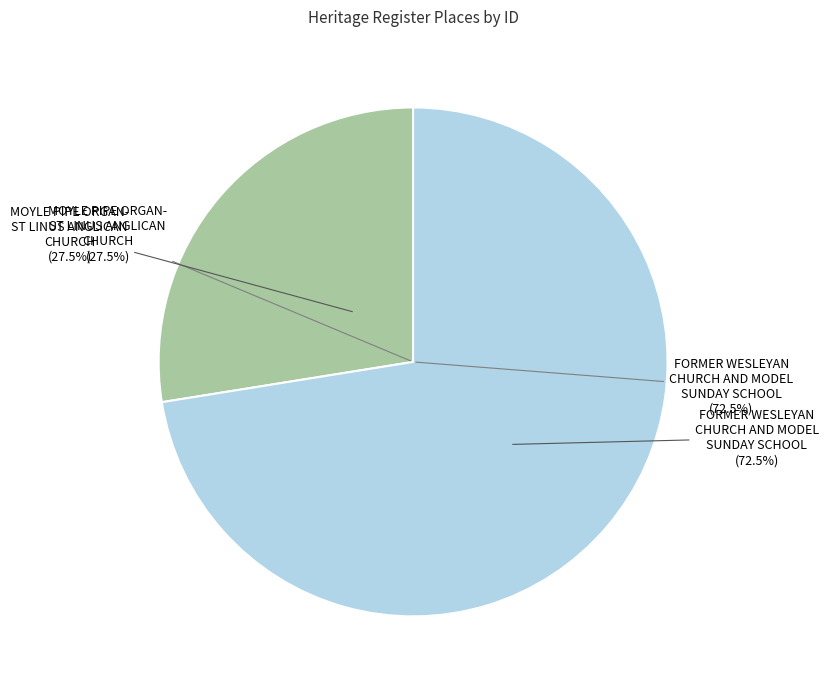

What portion of the pie excludes FORMER WESLEYAN CHURCH AND MODEL SUNDAY SCHOOL?

27.5%